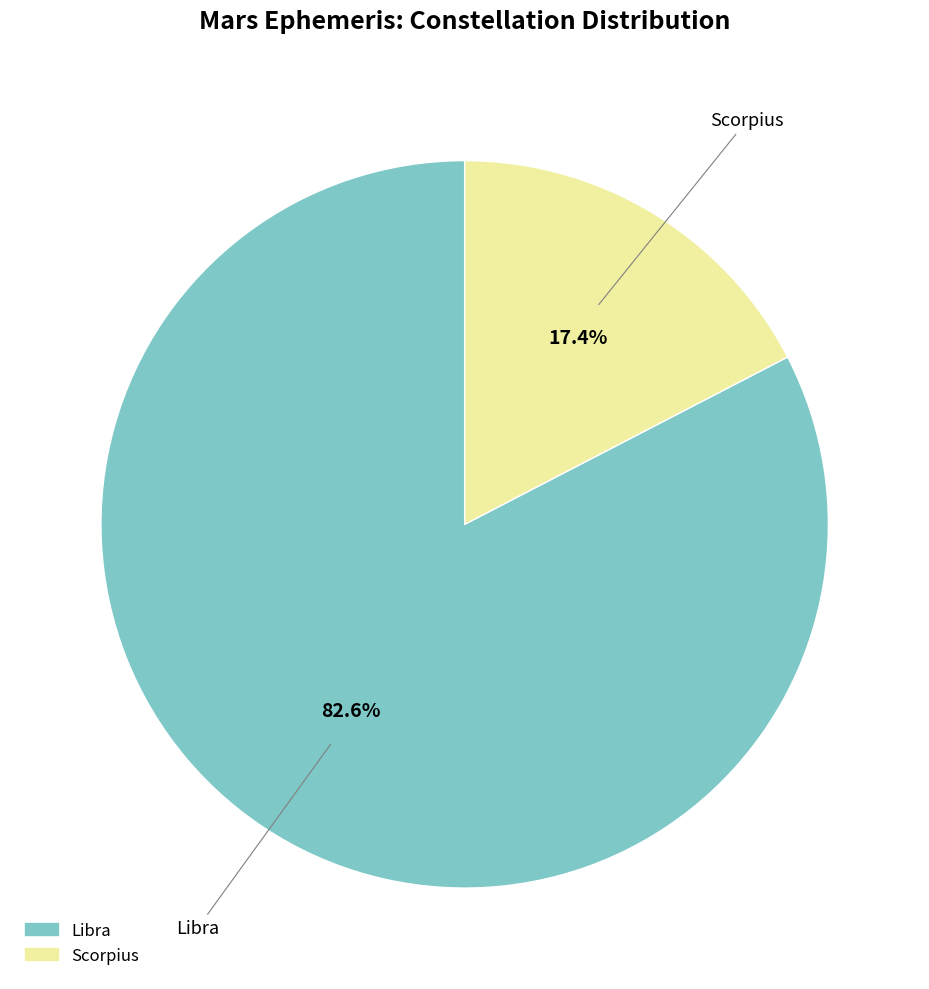

Approximately how many times larger is the value at Scorpius compared to Libra?

0.2